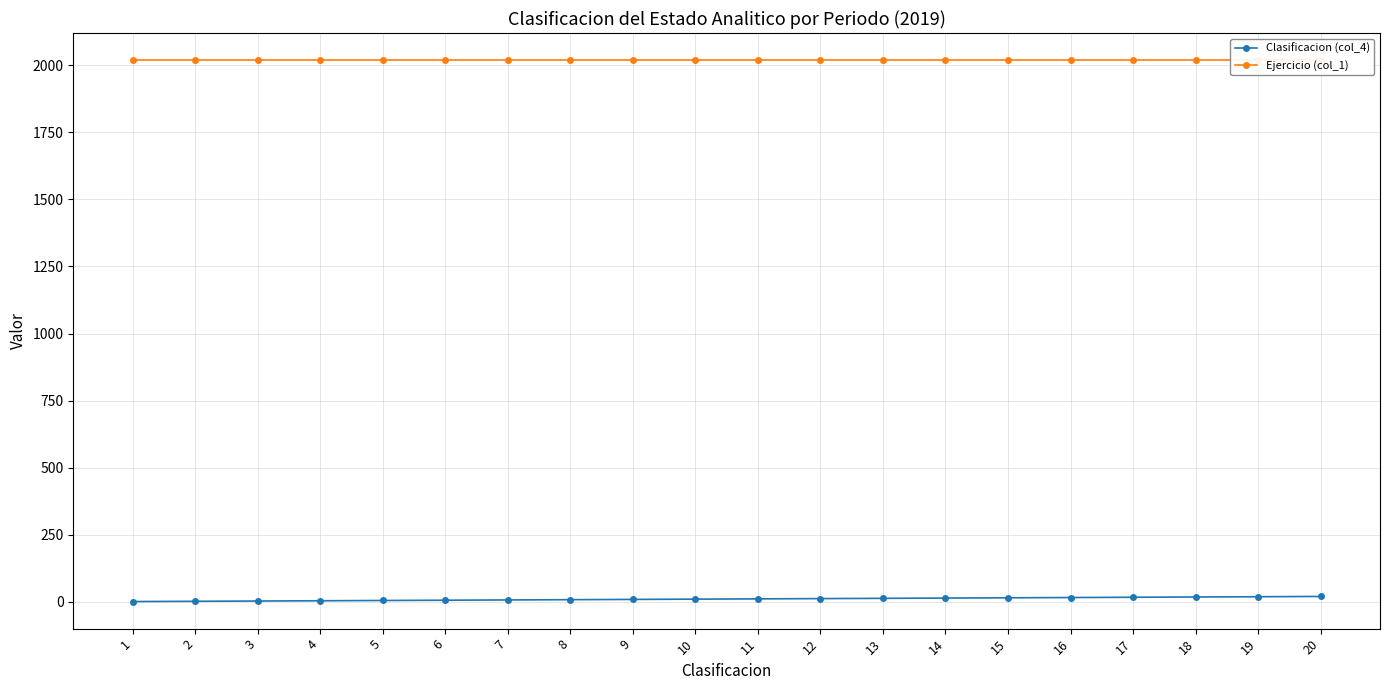

What is the value of the Ejercicio (col_1) point at the 3rd from the left?

2019